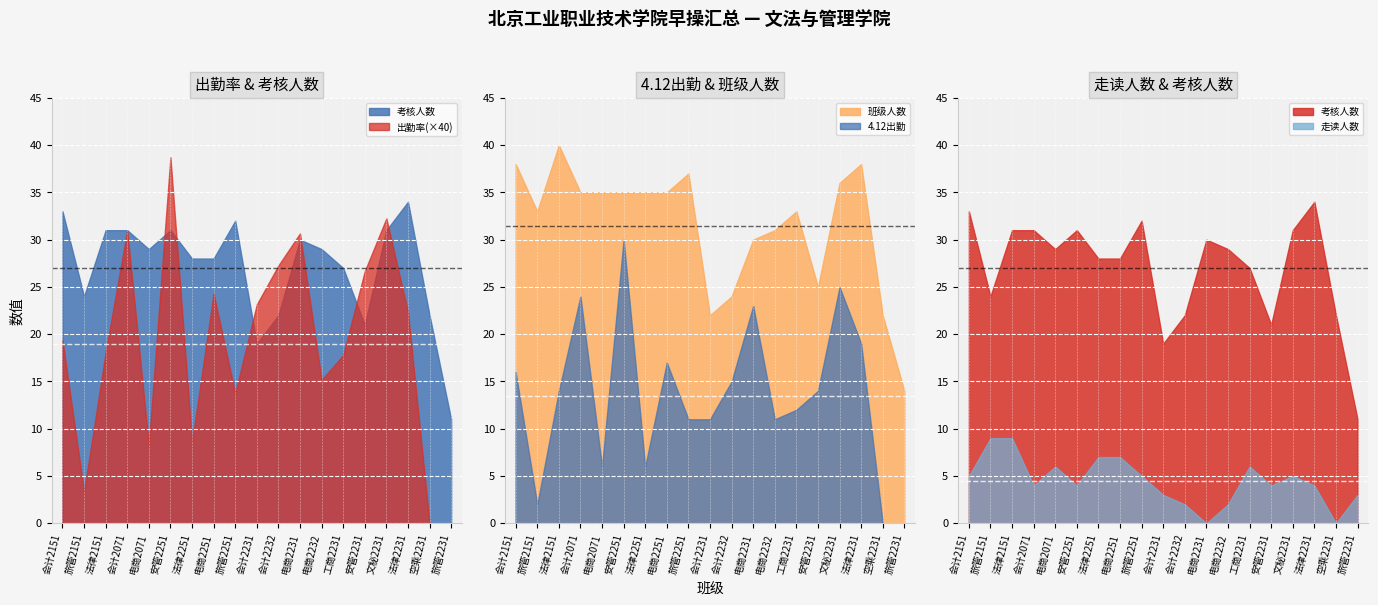

Where is the first local minimum for 出勤率?

旅管2151